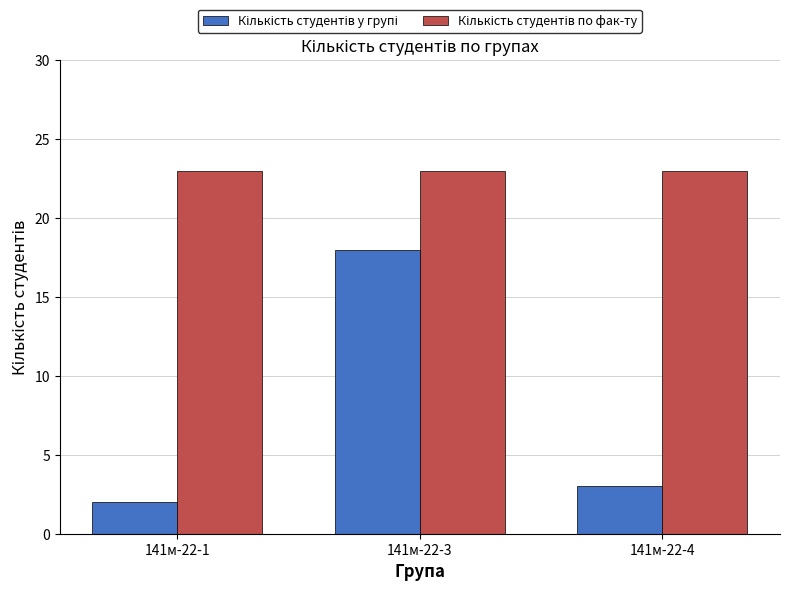

Count the number of categories in the chart.

3